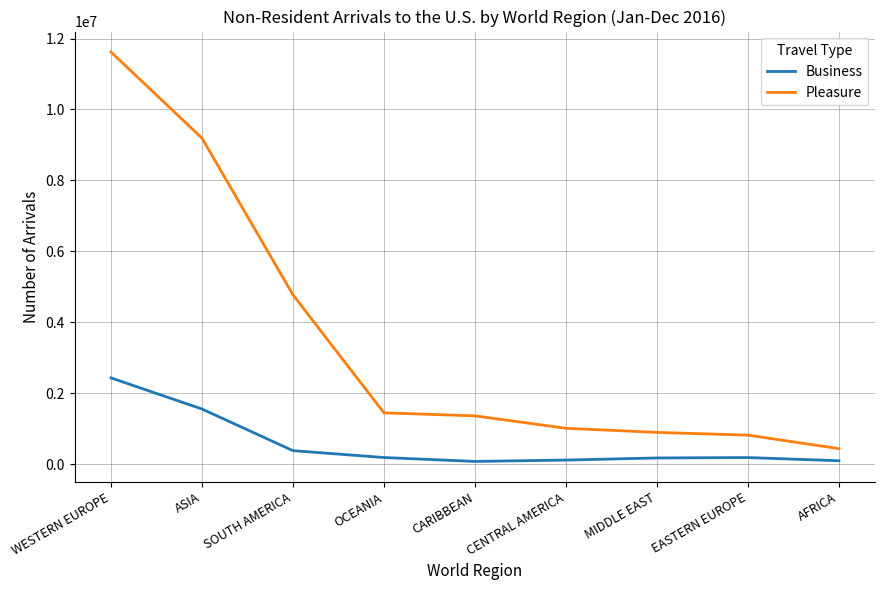

Which category has the highest value in the Business series?

WESTERN EUROPE